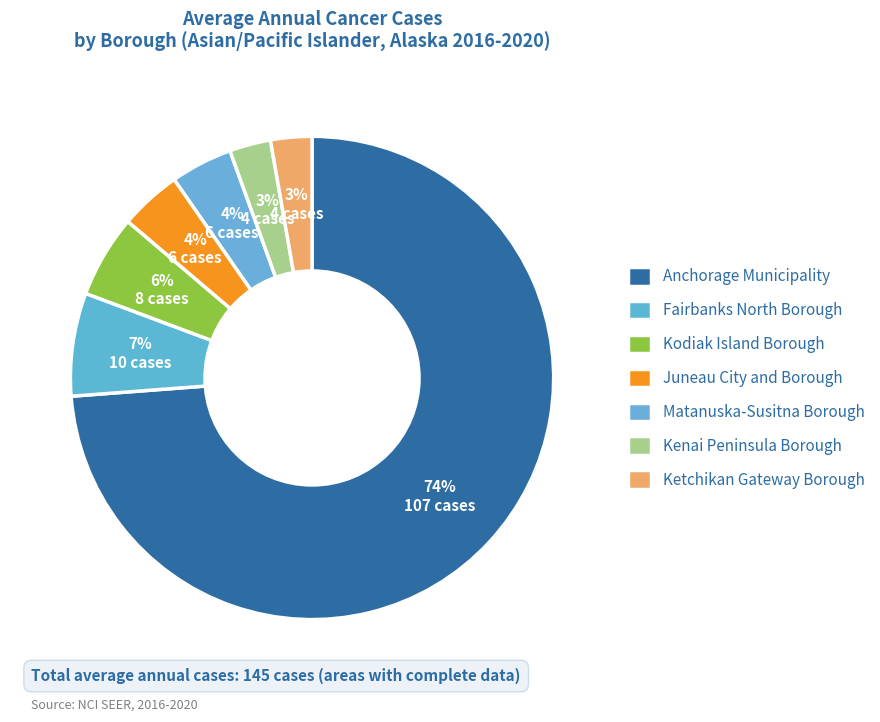

Which slice is the largest?

Anchorage Municipality